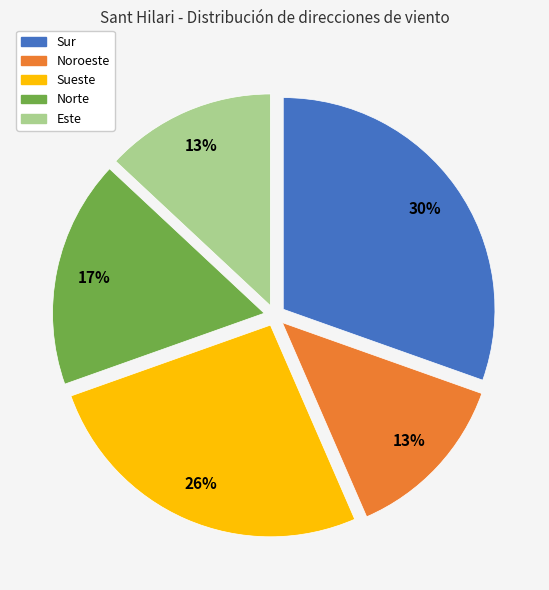

What percentage is the Sur slice, to the nearest percent?

30%